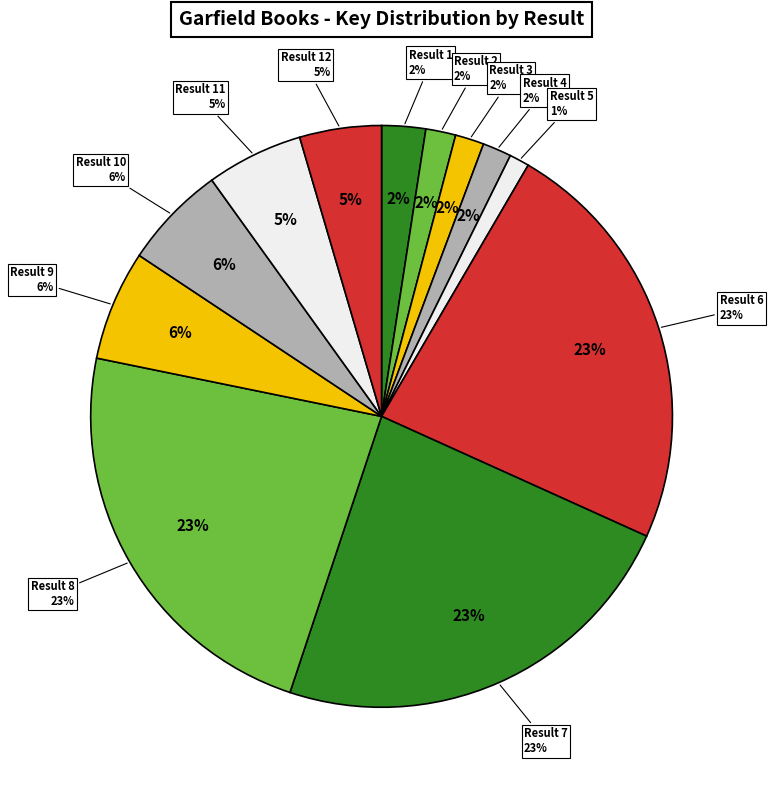

To the nearest percent, what is the difference between the 6 and 11 slice percentages?

18%